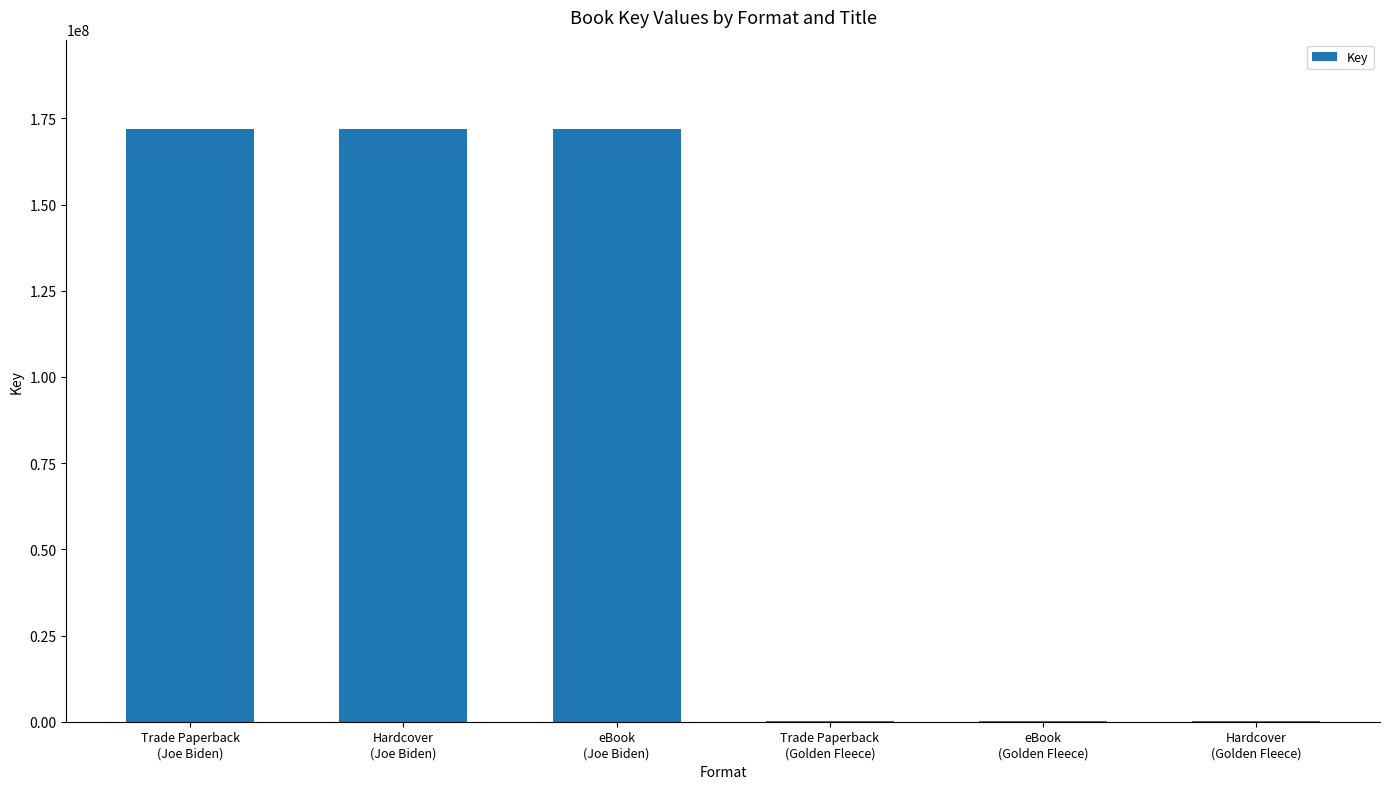

What is the maximum value shown in the chart?

172013823